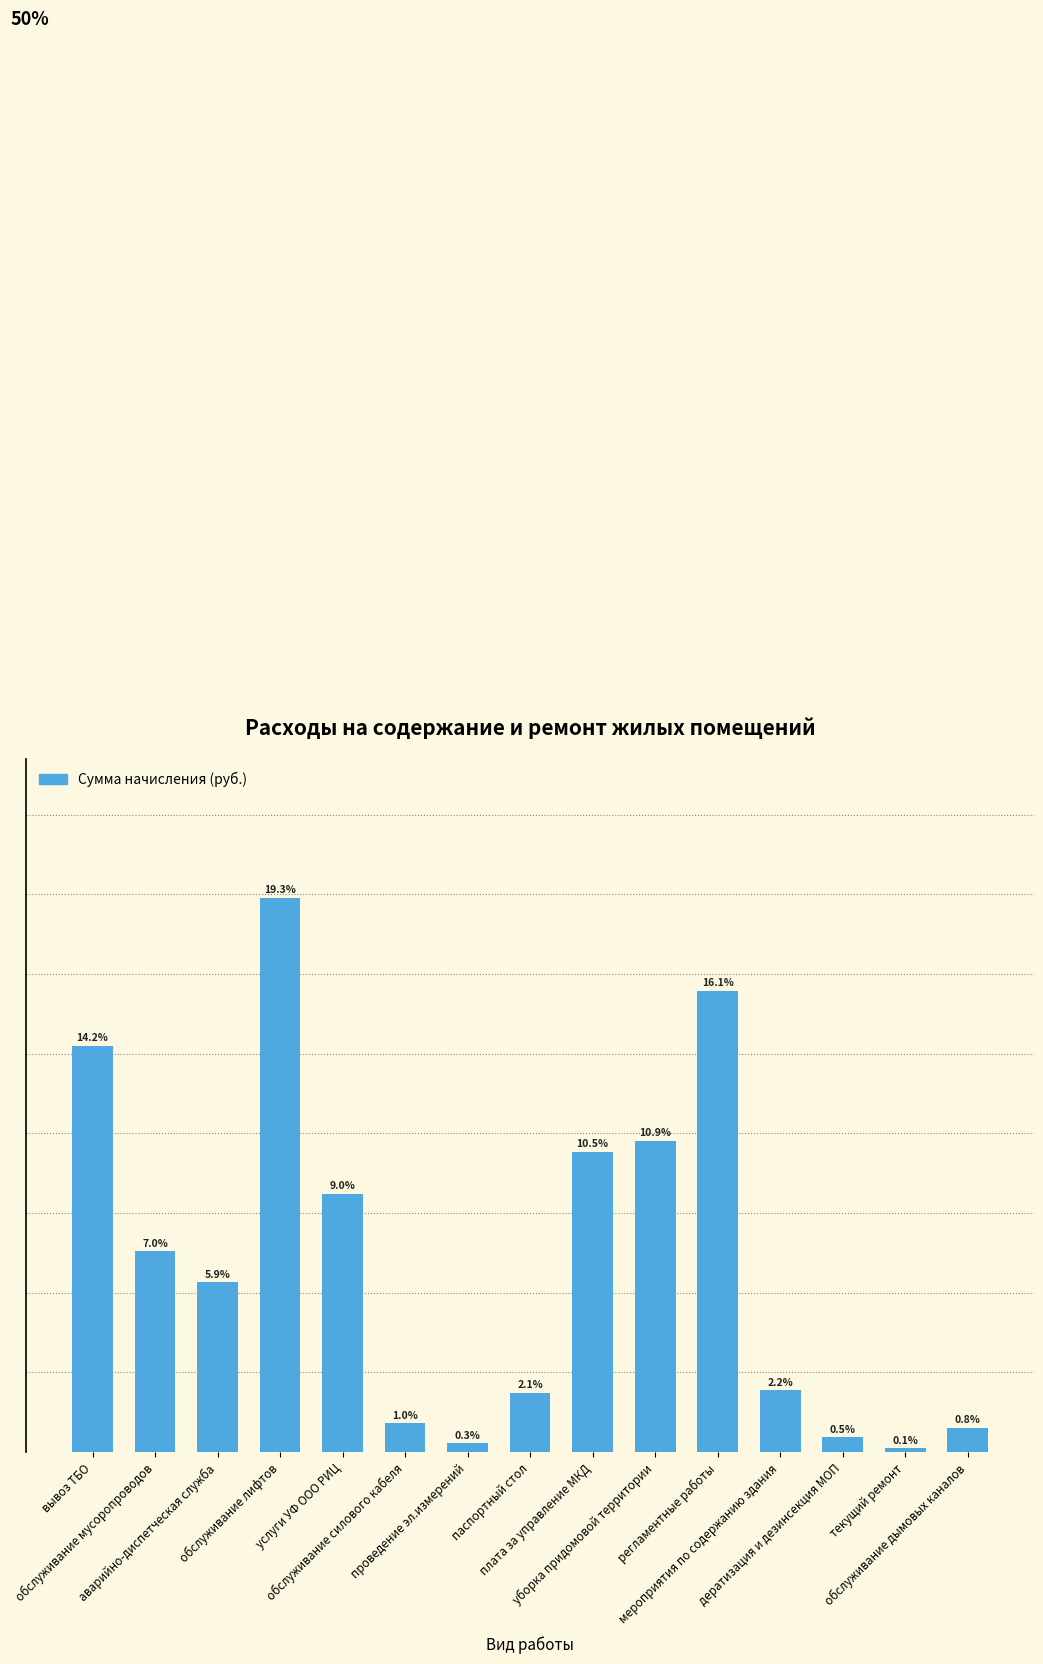

What is the change in value from вывоз ТБО to обслуживание дымовых каналов?

-71445.9